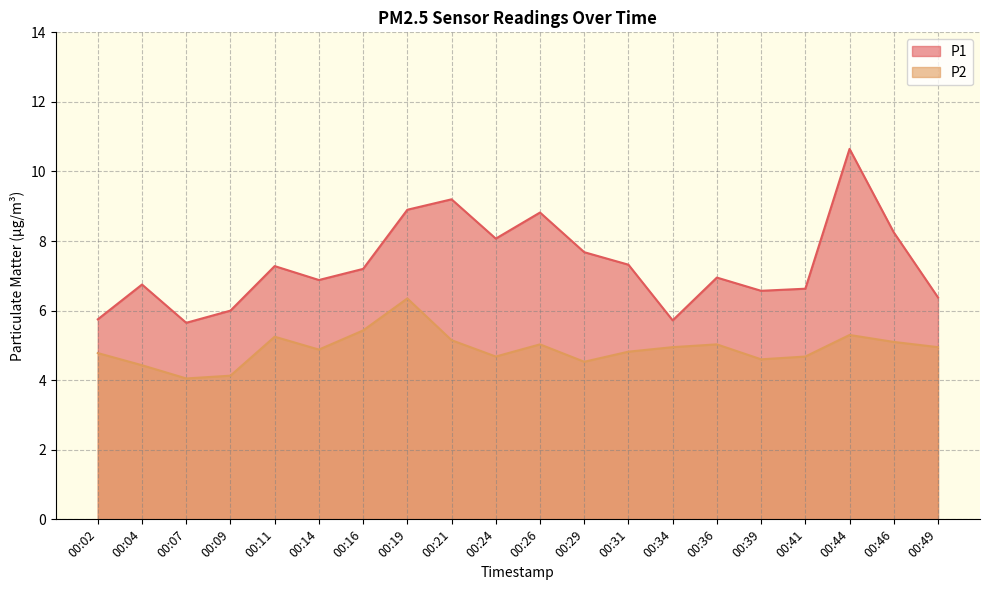

True or false: P1 and P2 cross at least once.

False